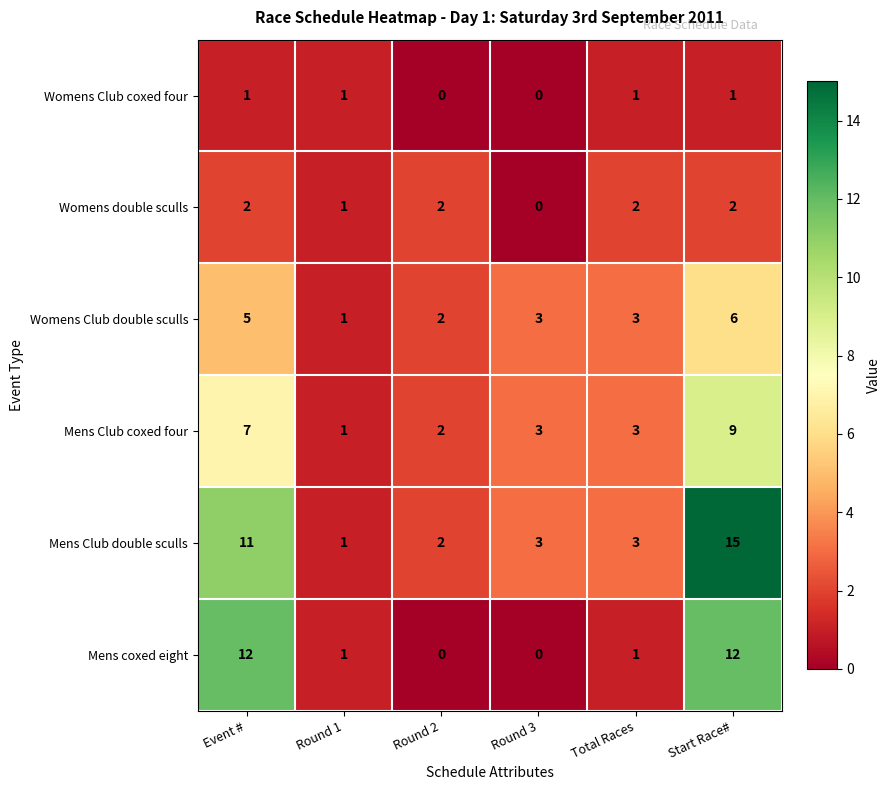

How many values in the Womens Club coxed four series are below 1?

2